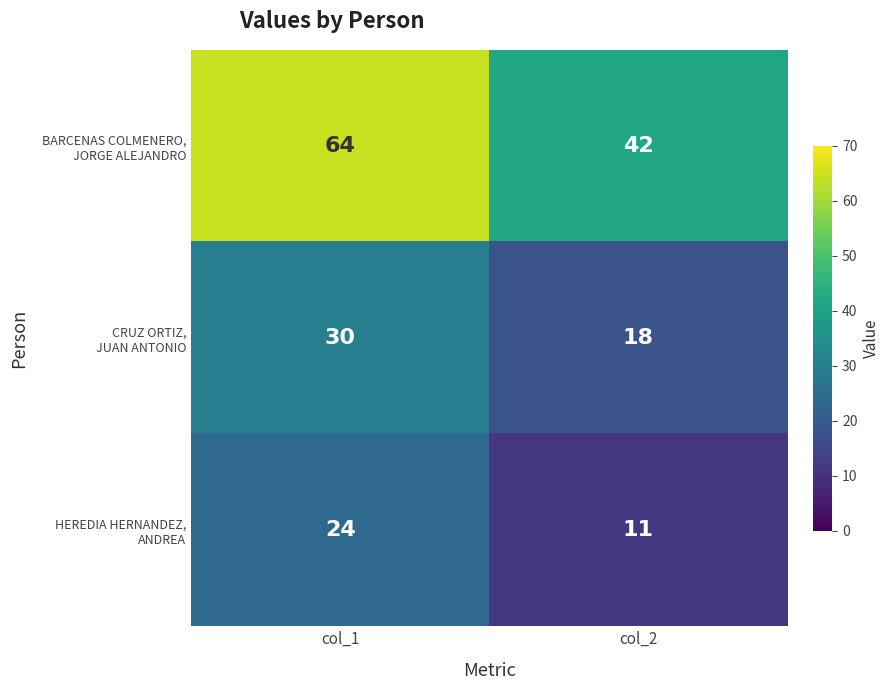

At which category is the sum across all series the highest?

col_1